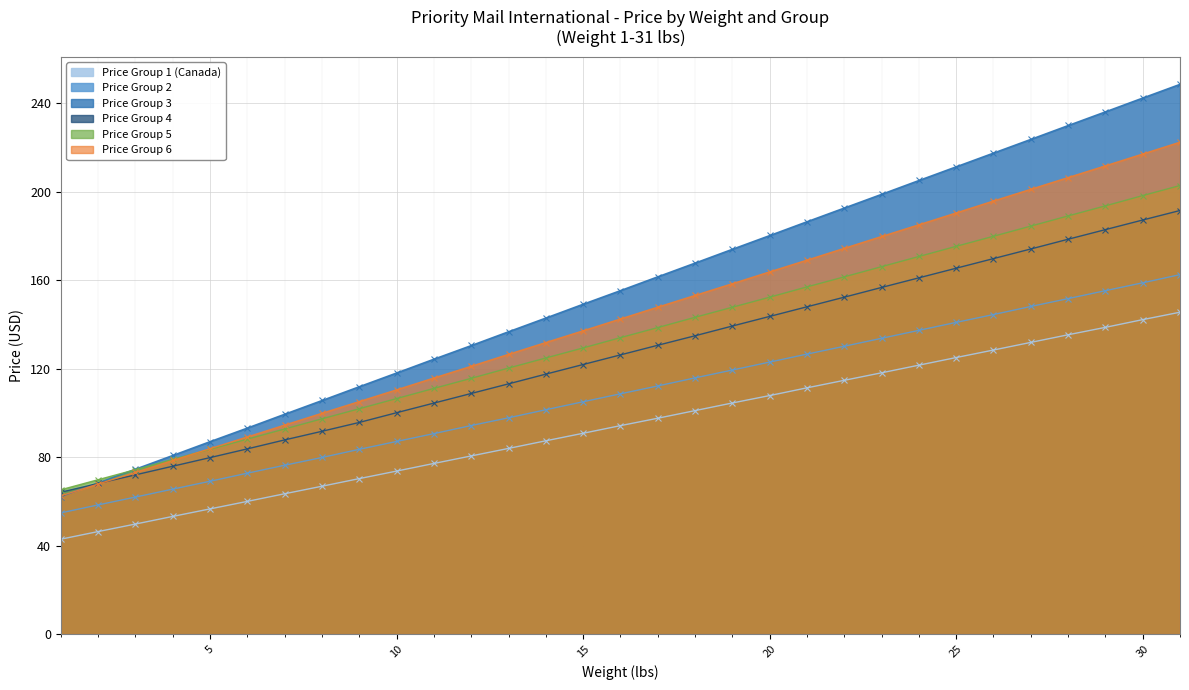

Rank the series by their maximum value, from highest to lowest.

Price Group 3, Price Group 6, Price Group 5, Price Group 4, Price Group 2, Price Group 1 (Canada)